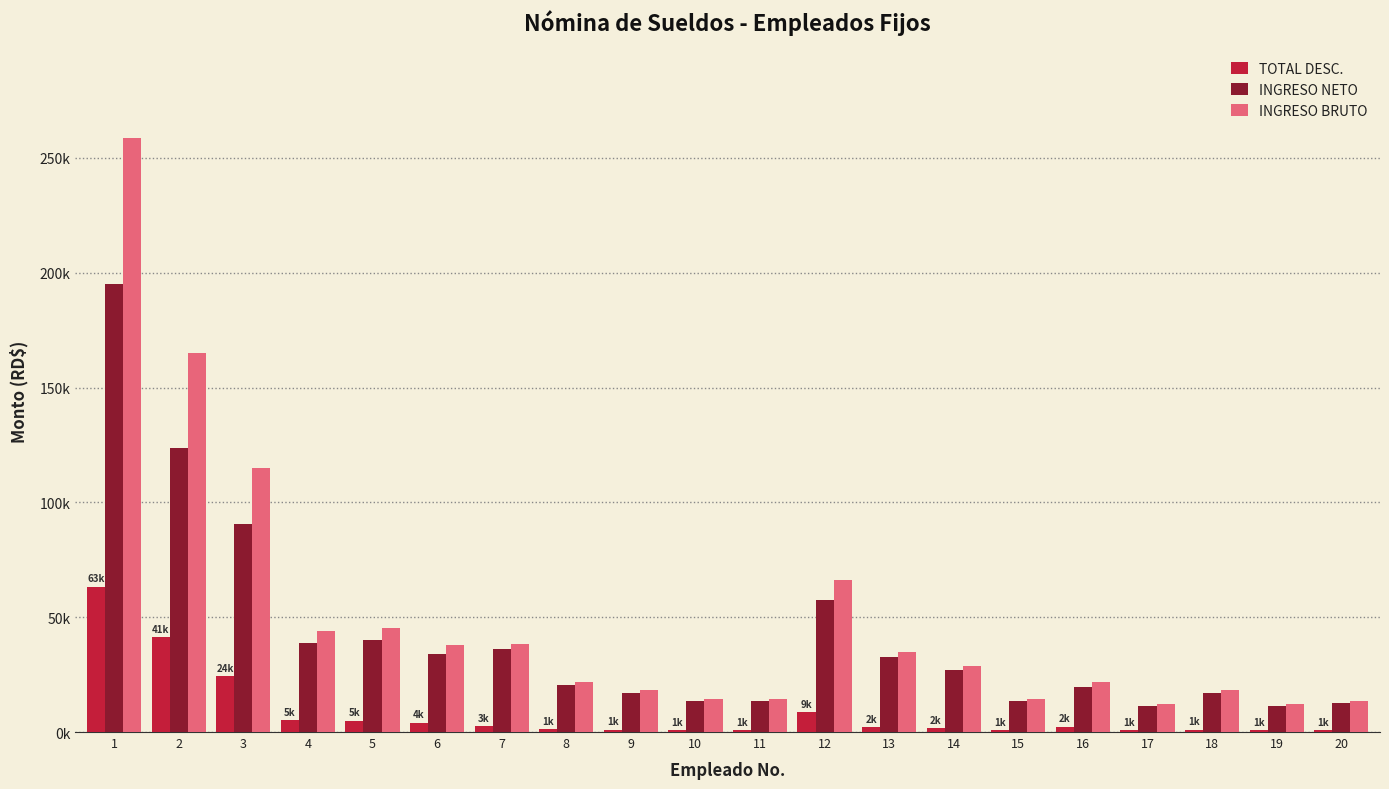

At which category is the sum across all series the highest?

1